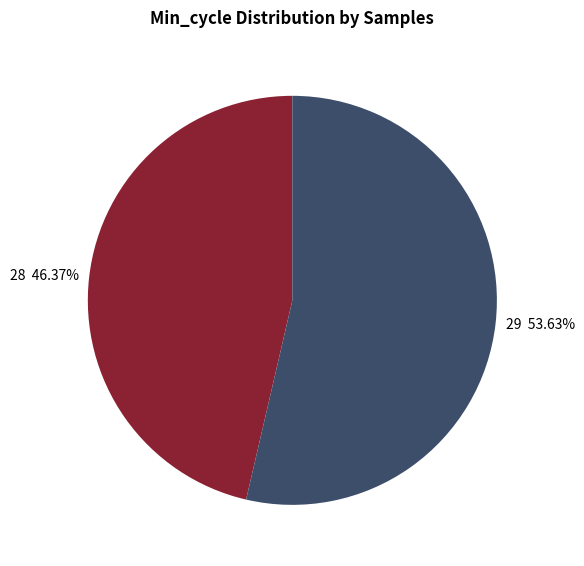

Do 29 53.63% and 28 46.37% together represent more than half of the pie?

Yes